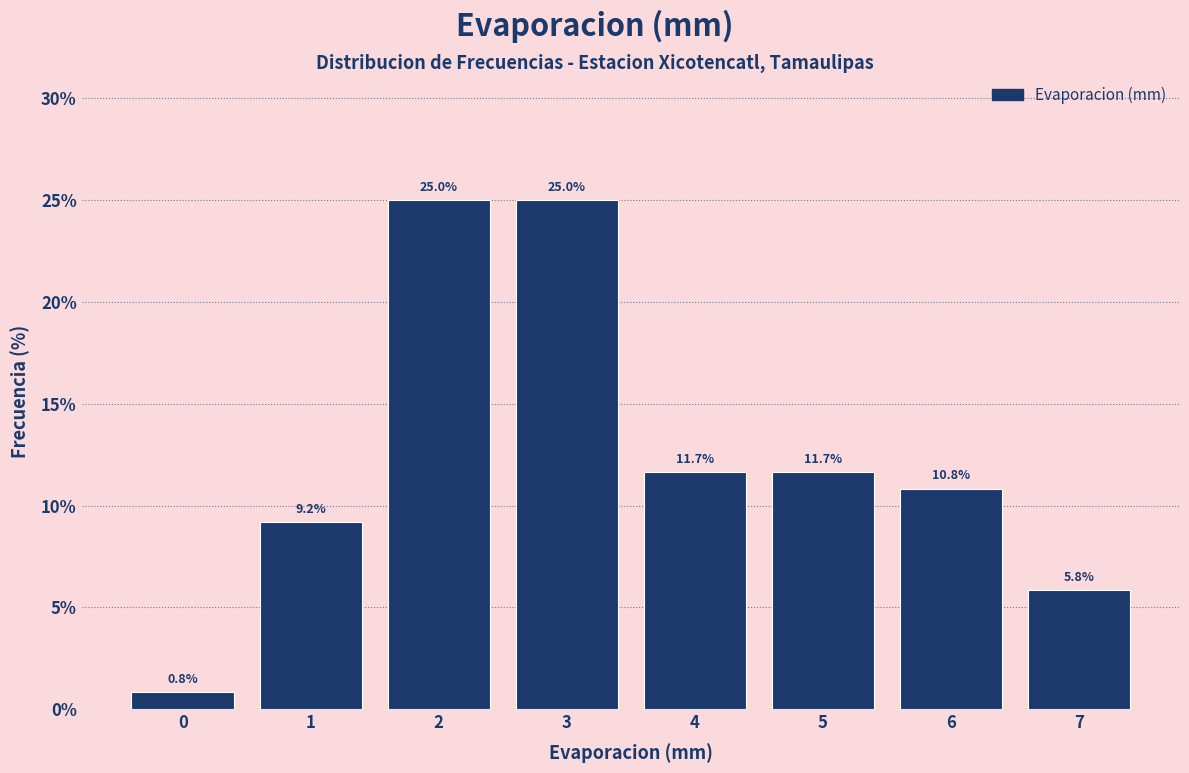

Reading left to right, extract all data points from this chart.

0.8	9.2	25.0	25.0	11.7	11.7	10.8	5.8